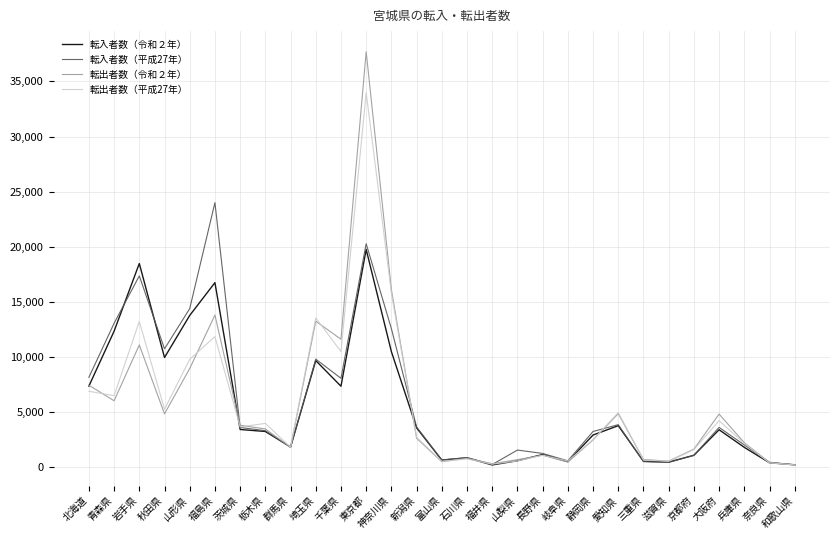

The 転出者数（平成27年） series shows 14568 at 千葉県. True or false?

False